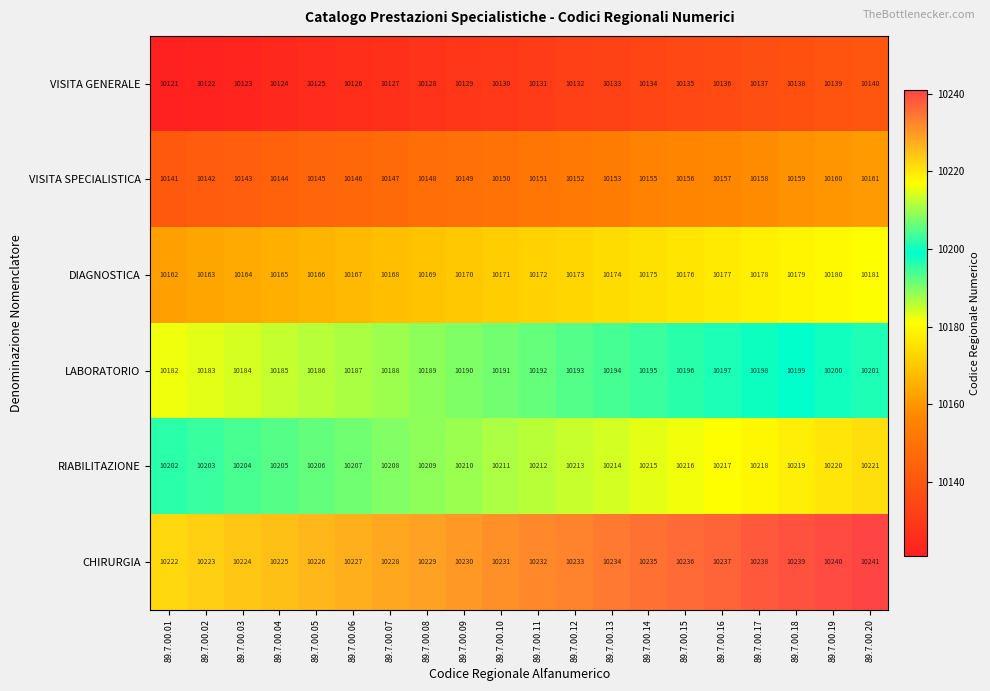

What is the difference between the maximum and minimum values in the LABORATORIO series?

19